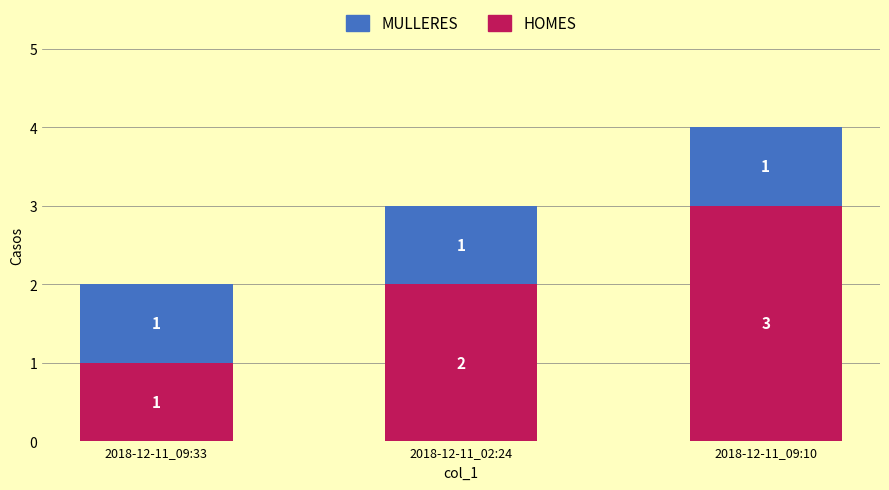

Rank the categories by HOMES value from lowest to highest.

2018-12-11_09:33, 2018-12-11_02:24, 2018-12-11_09:10